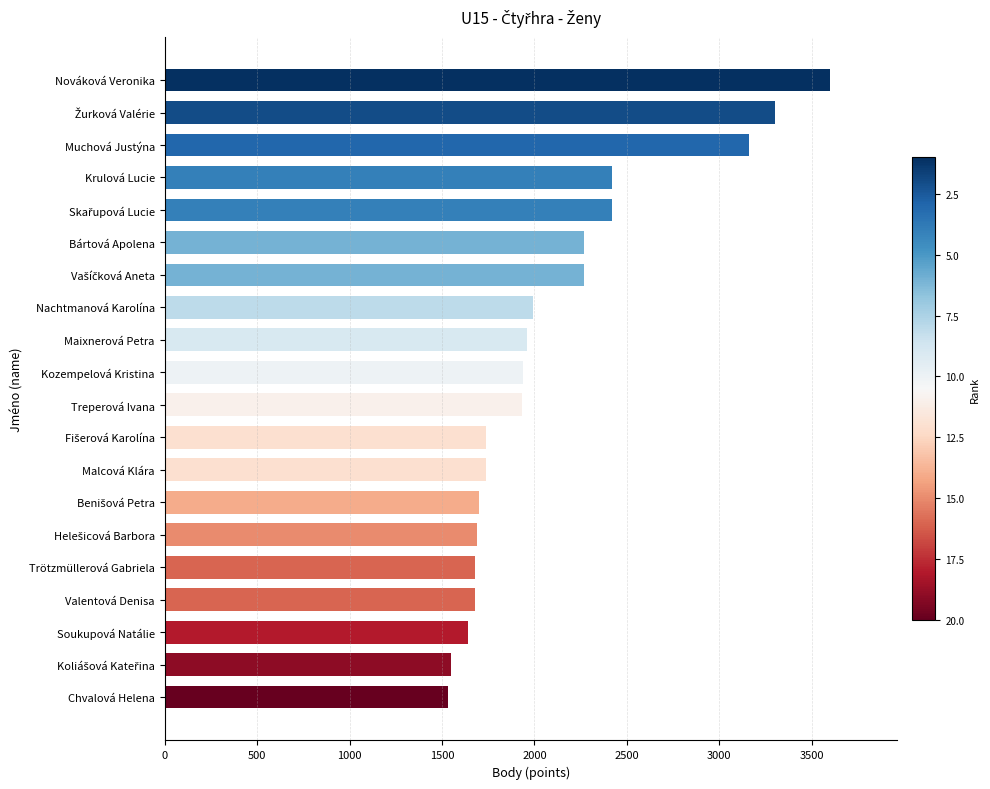

Is it true that the value at Kozempelová Kristina is 795?

False